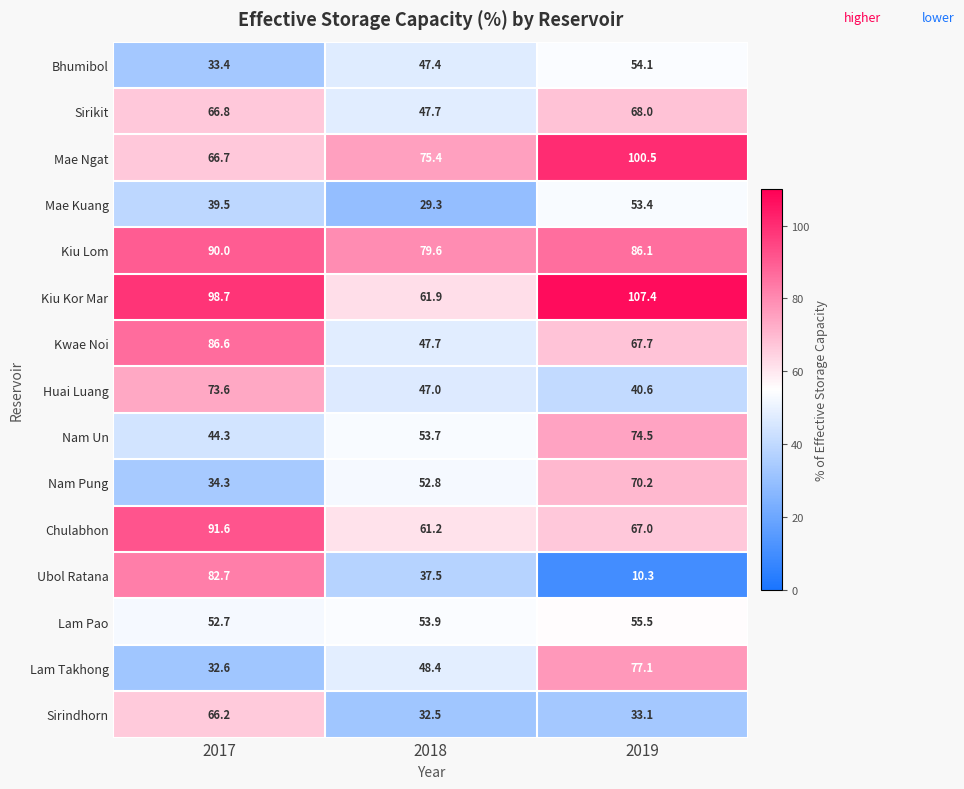

What is the difference between the highest and lowest values at 2017?

66.1